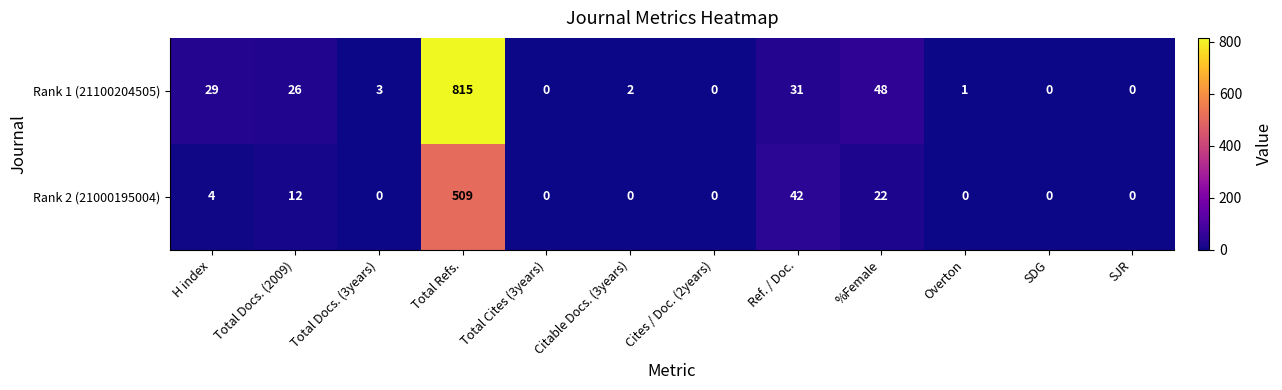

How many distinct data groups are displayed?

2